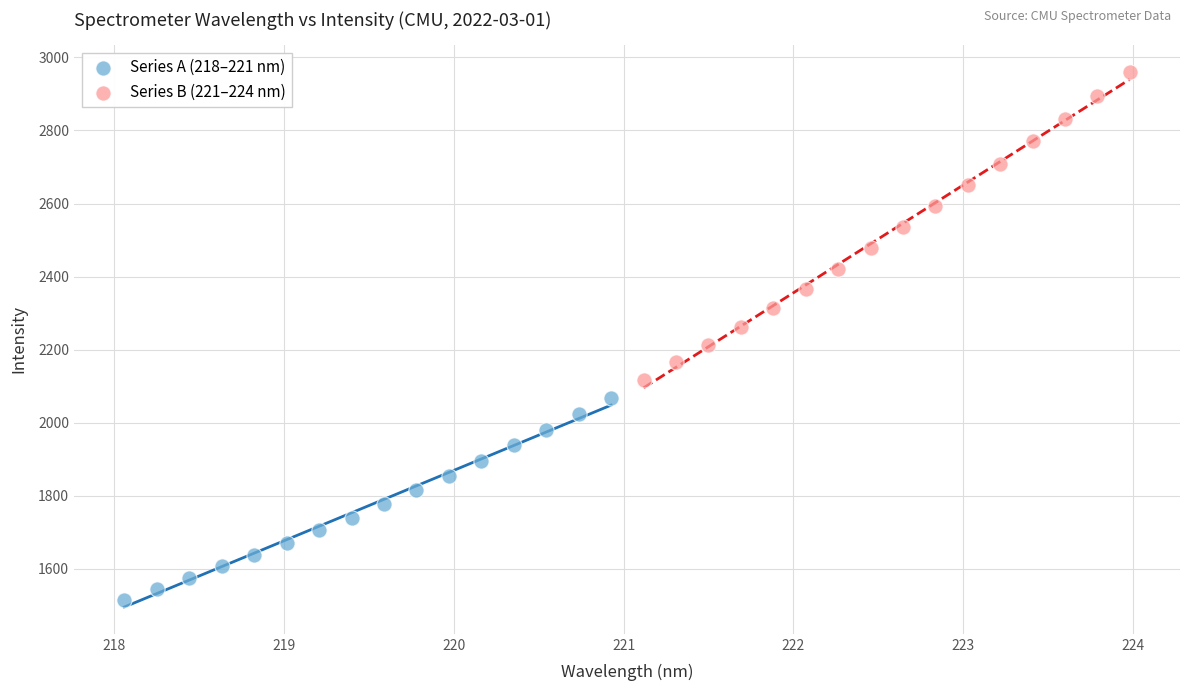

What are all the series names shown in the legend?

Series A (218–221 nm), Series B (221–224 nm)